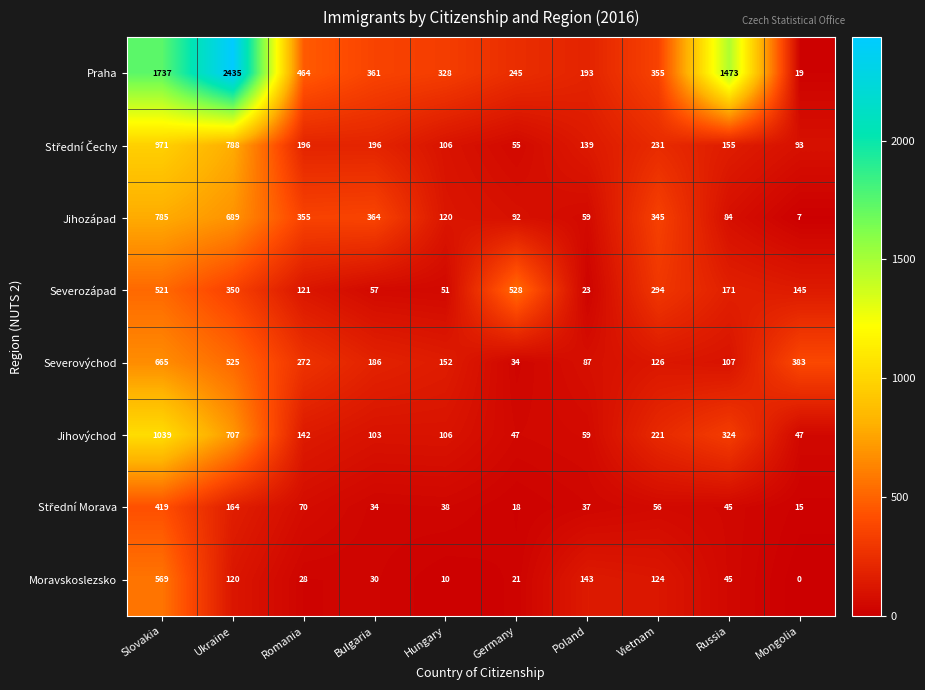

What is the total value across all series at Bulgaria?

1331